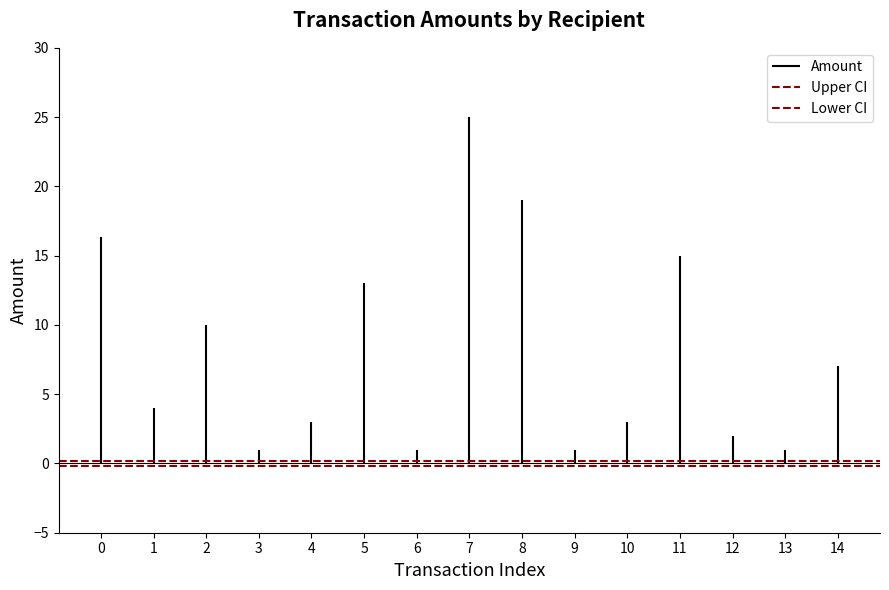

The value of Lower CI at 1 is -0.2. True or false?

True